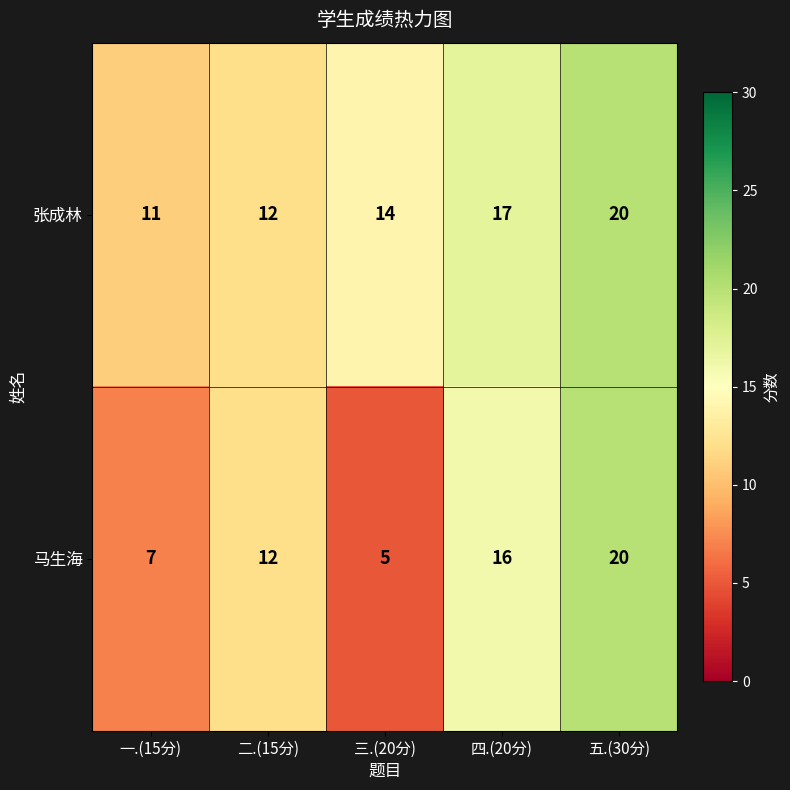

Between 一.(15分) and 四.(20分), which series saw the biggest shift?

马生海